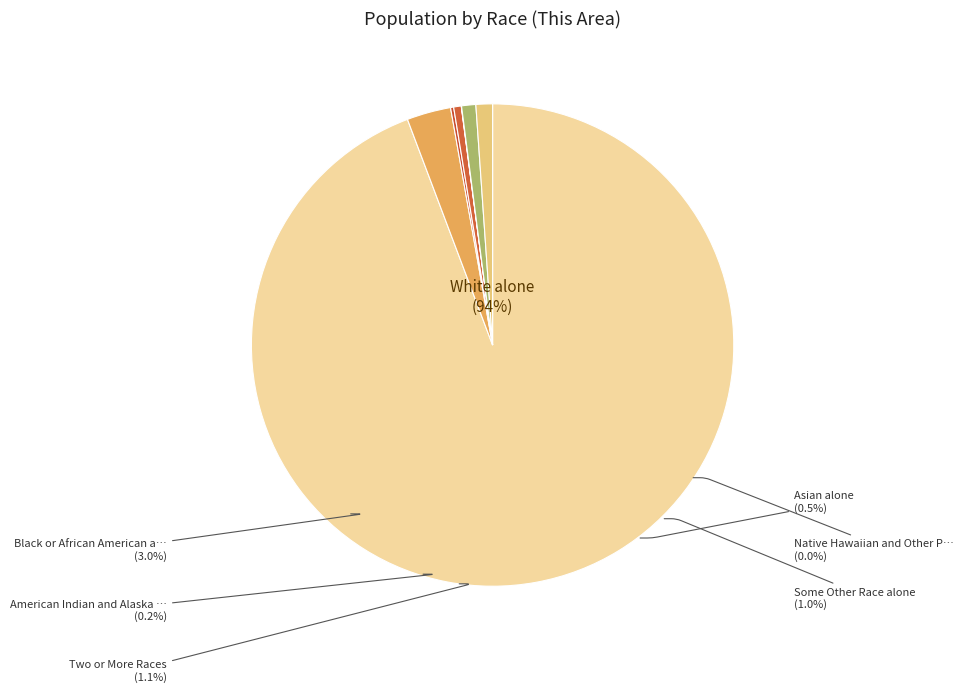

What is the majority slice?

White alone